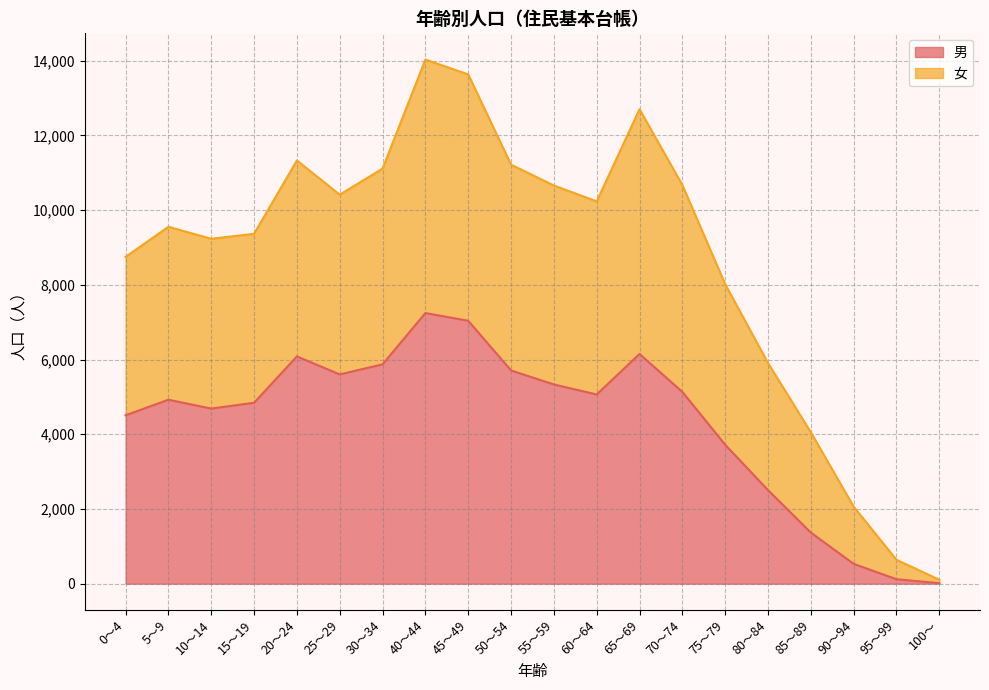

True or false: 女 has a value of 7794 at 40～44.

False